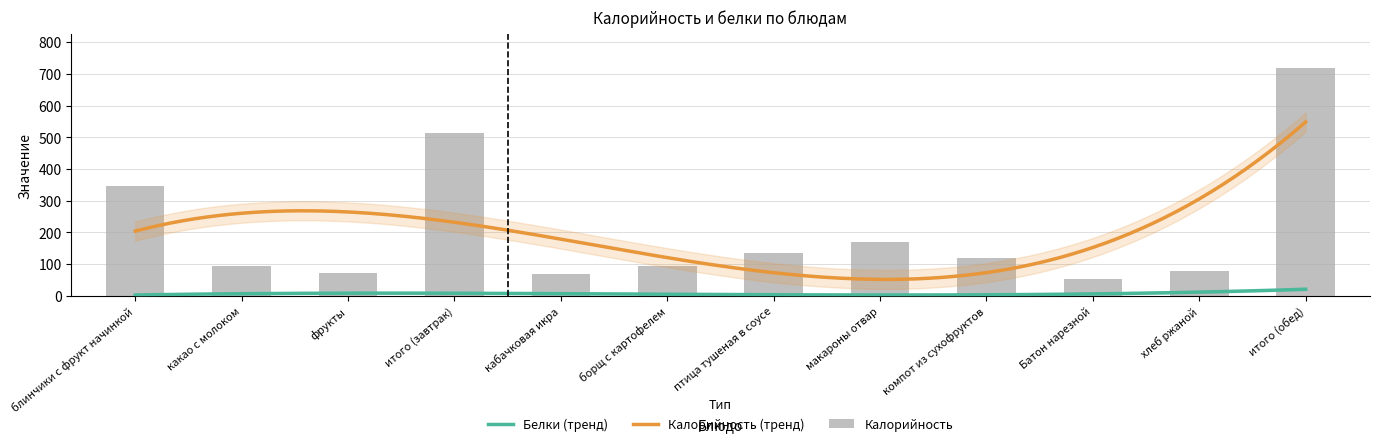

Reading left to right, extract all data points from this chart.

блинчики с фрукт начинкой=346.7	какао с молоком=94.7	фрукты=70.5	итого (завтрак)=511.9	кабачковая икра=69.0	борщ с картофелем=95.0	птица тушеная в соусе=135.0	макароны отвар=168.0	компот из сухофруктов=120.0	Батон нарезной=53.0	хлеб ржаной=78.0	итого (обед)=718.0